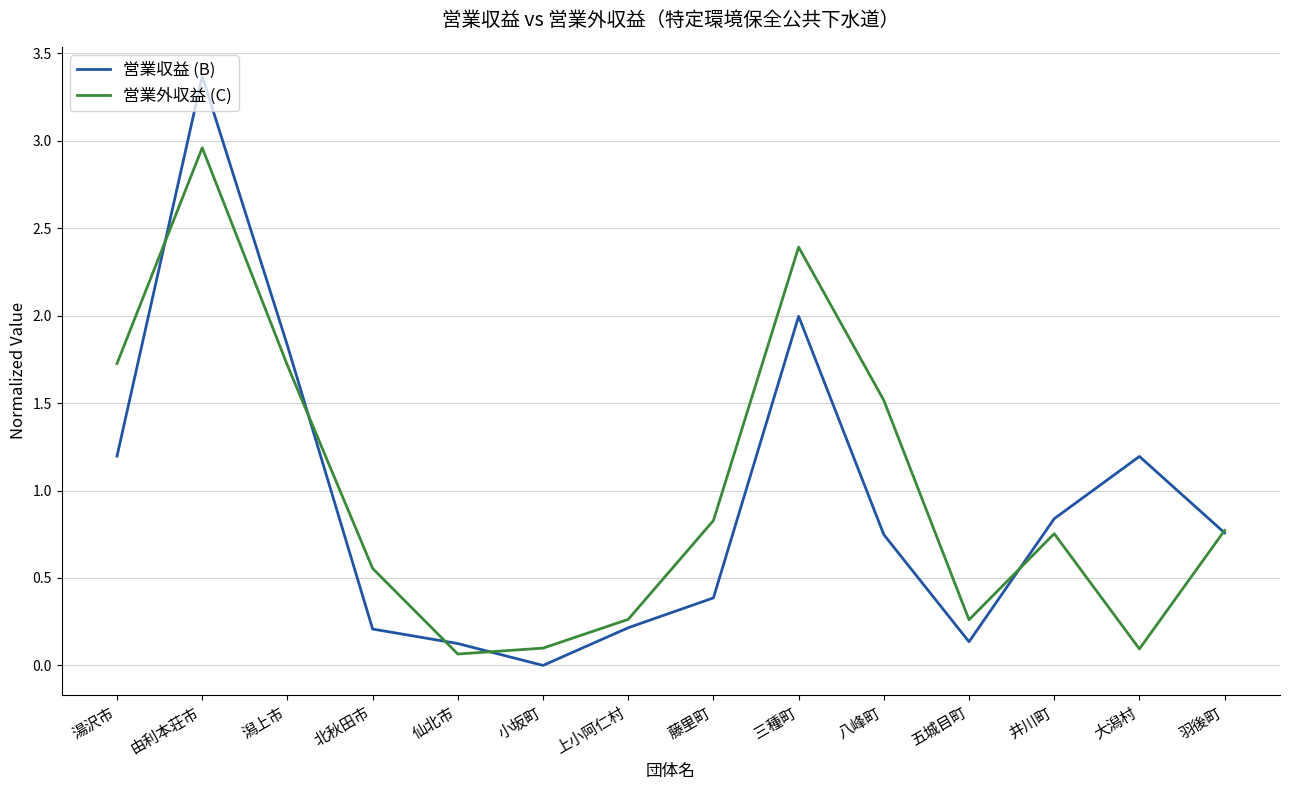

Rank the series by their maximum value, from highest to lowest.

営業収益 (B), 営業外収益 (C)